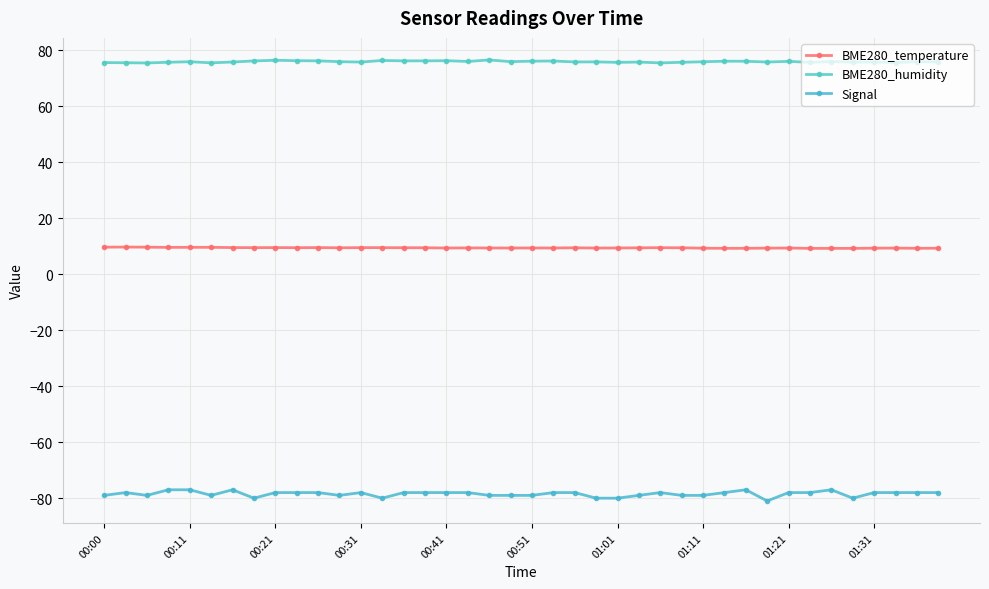

List the series in order of their overall mean, lowest first.

Signal, BME280_temperature, BME280_humidity